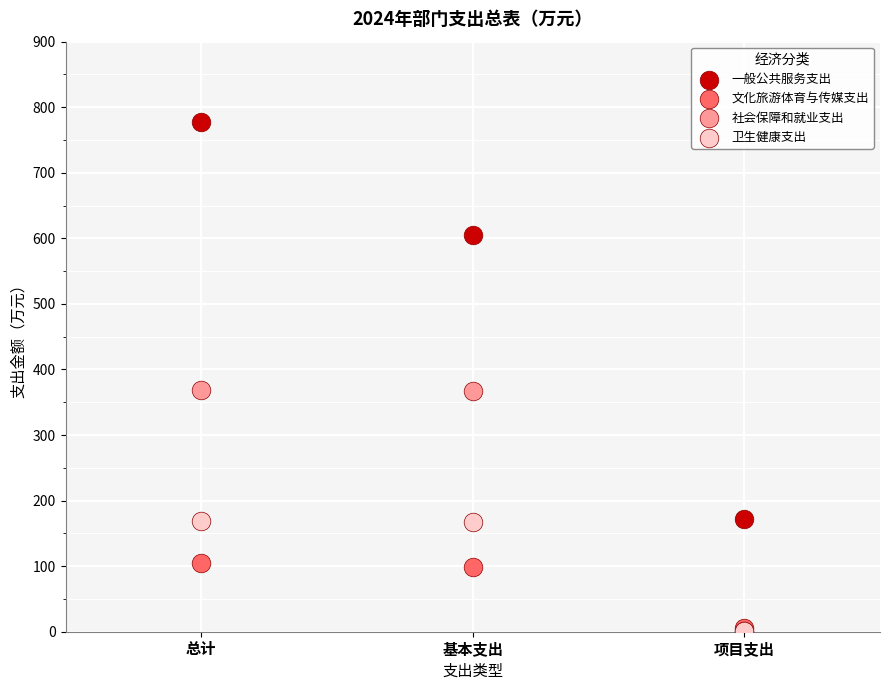

What are all the series names shown in the legend?

一般公共服务支出, 文化旅游体育与传媒支出, 社会保障和就业支出, 卫生健康支出